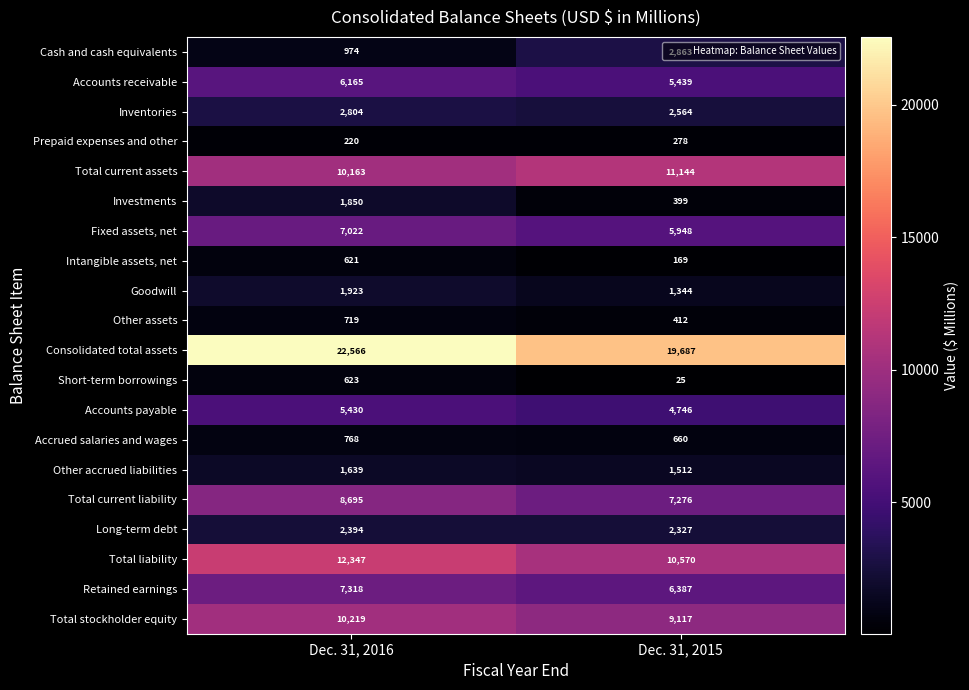

What is the difference between the maximum and minimum values in the Cash and cash equivalents series?

1889